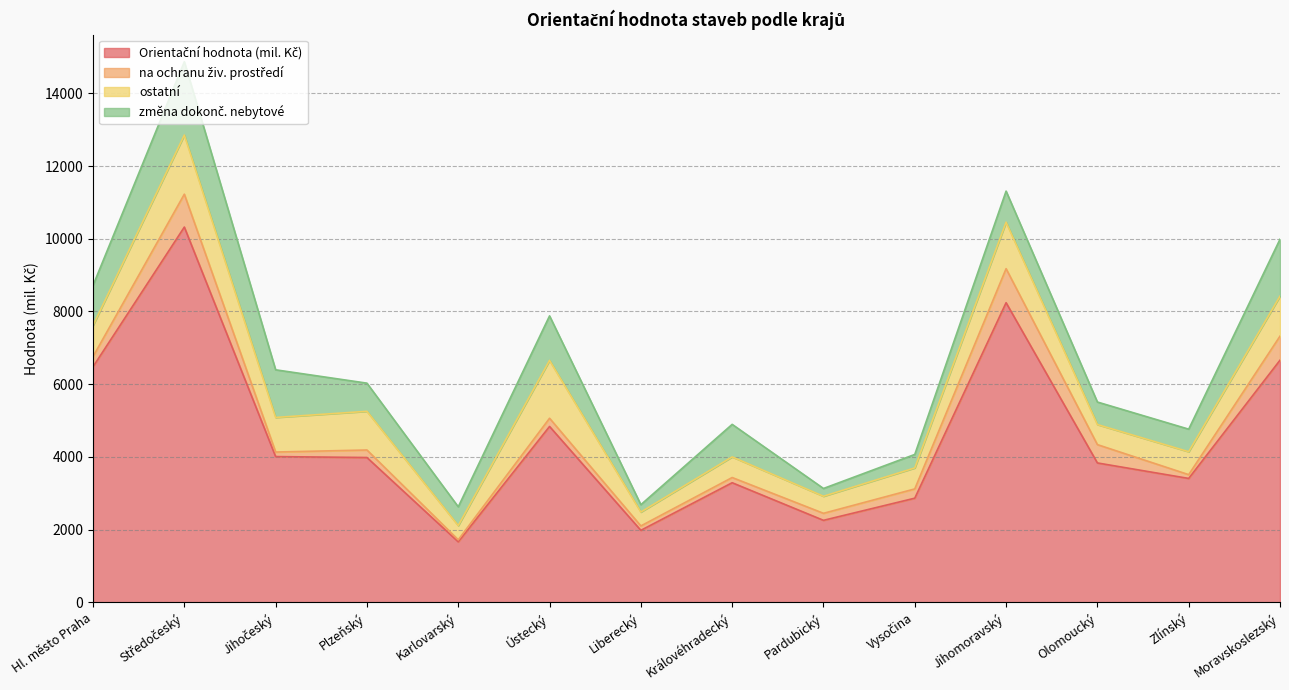

How many data points does each series have?

14